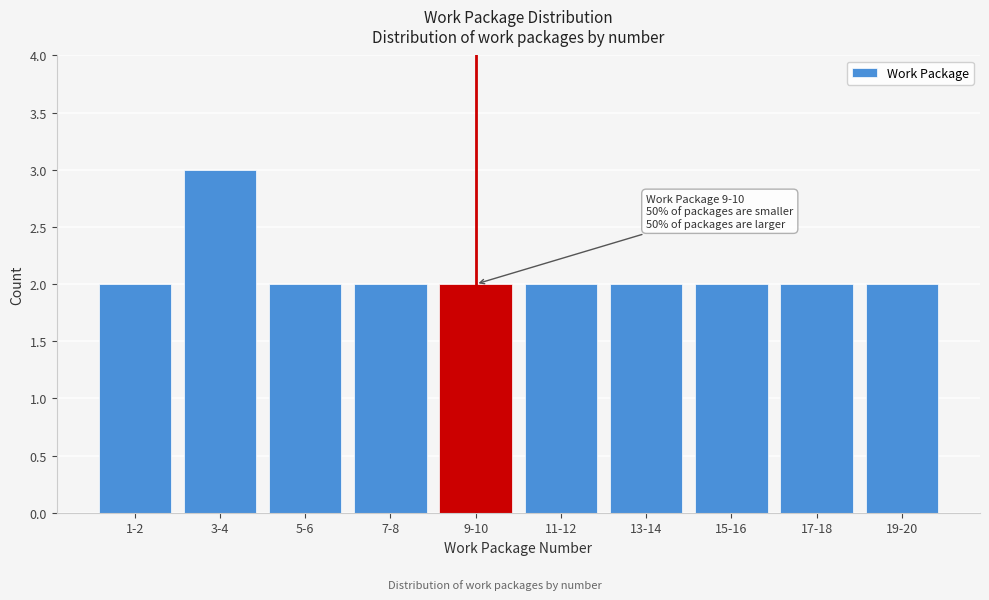

Reading left to right, extract all data points from this chart.

1-2=2	3-4=3	5-6=2	7-8=2	9-10=2	11-12=2	13-14=2	15-16=2	17-18=2	19-20=2